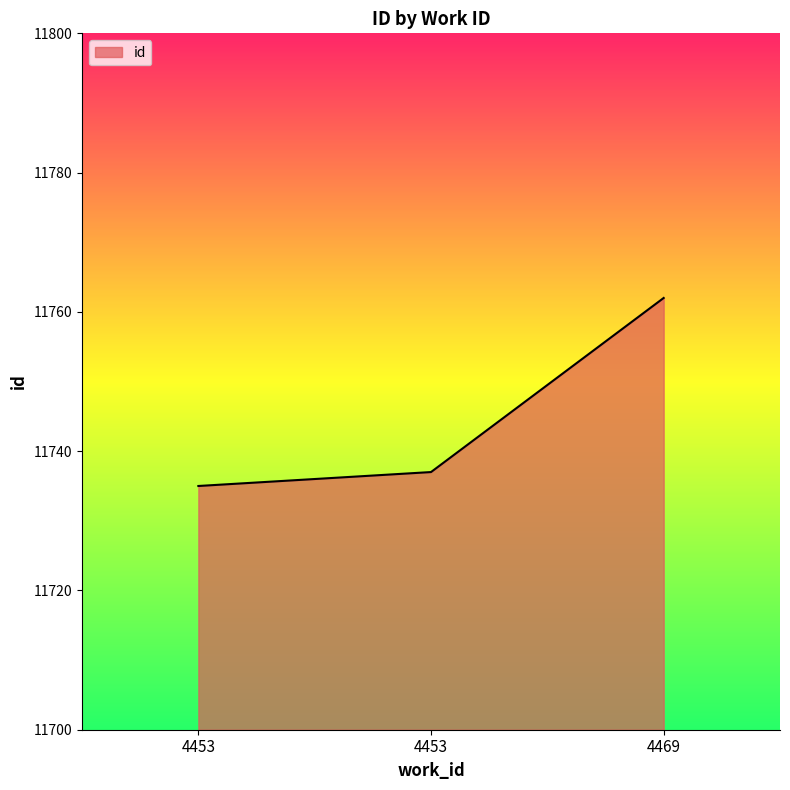

What is the sum of all values?

35234